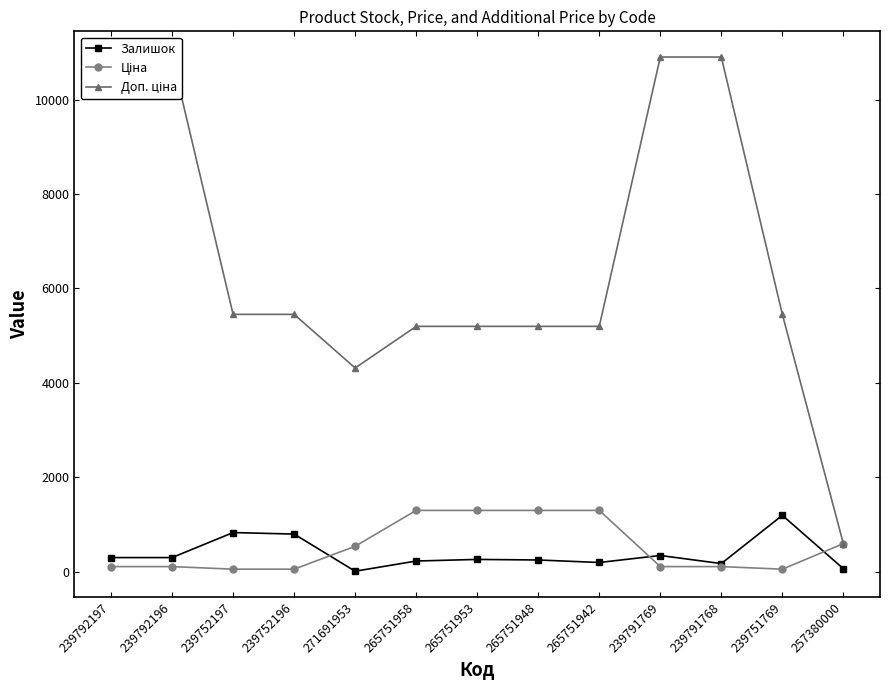

At which category is the sum across all series the highest?

239791769